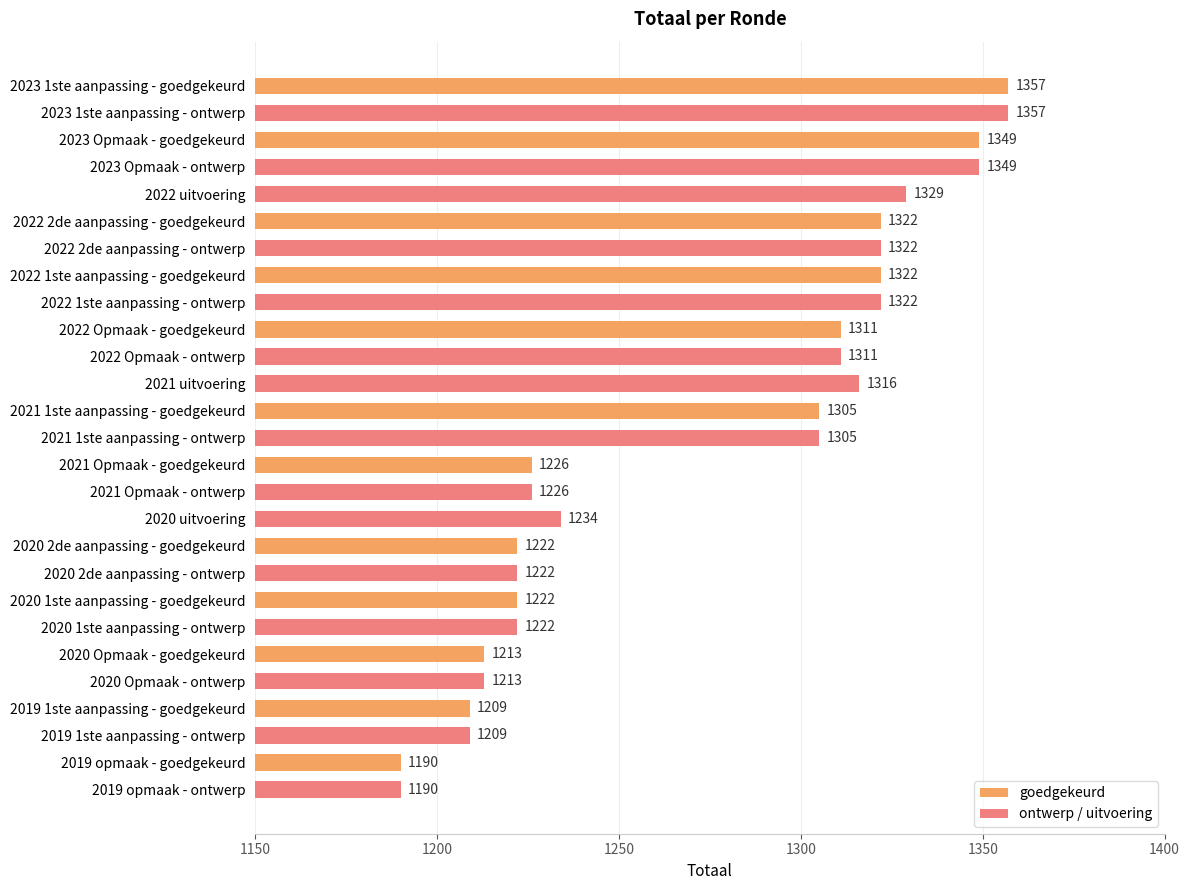

Is it true that the value at 2023 1ste aanpassing - ontwerp is 1357?

True